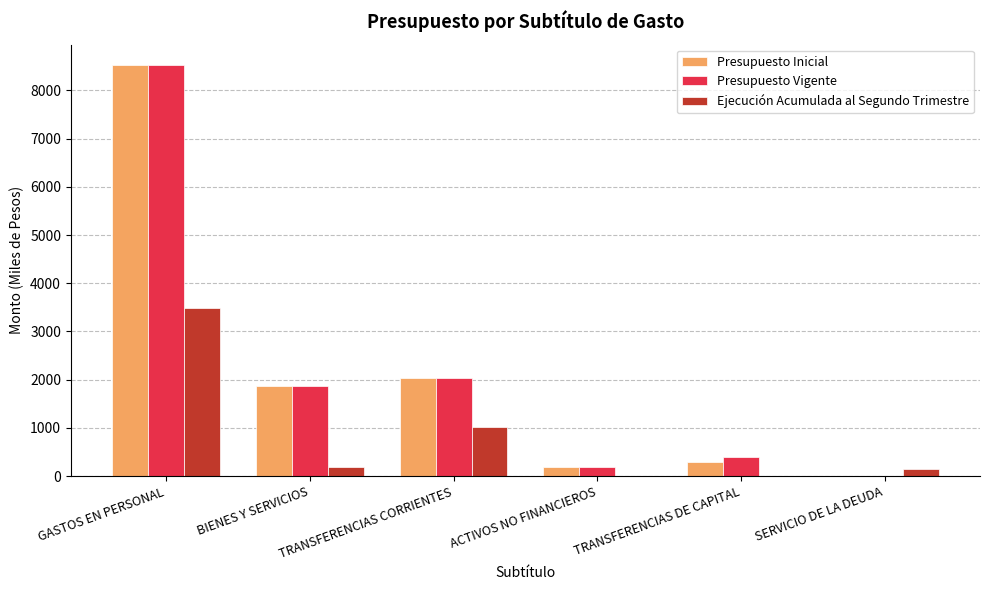

What are all the series names shown in the legend?

Presupuesto Inicial, Presupuesto Vigente, Ejecución Acumulada al Segundo Trimestre